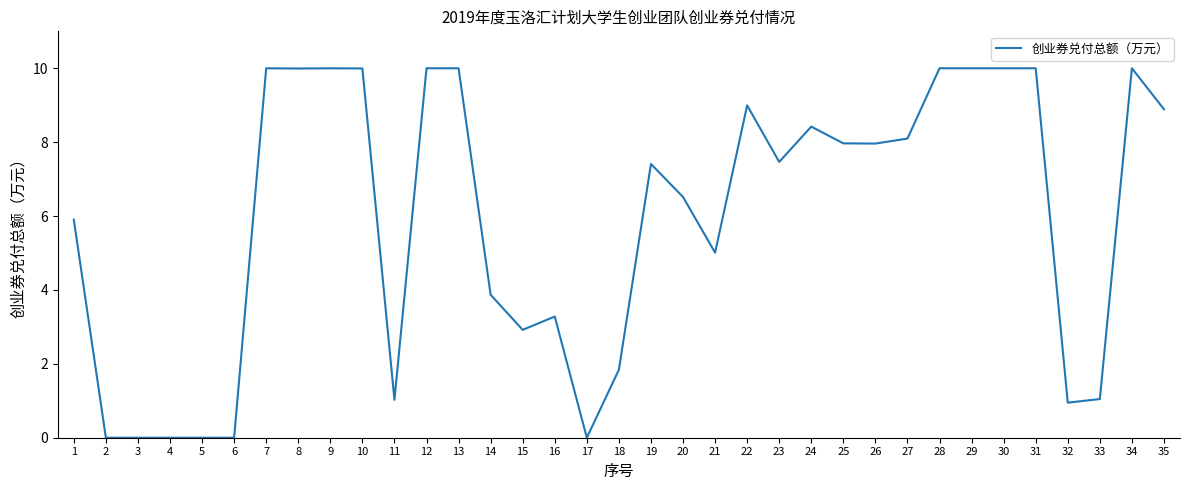

True or false: the data shows 10.0 at 29.

True